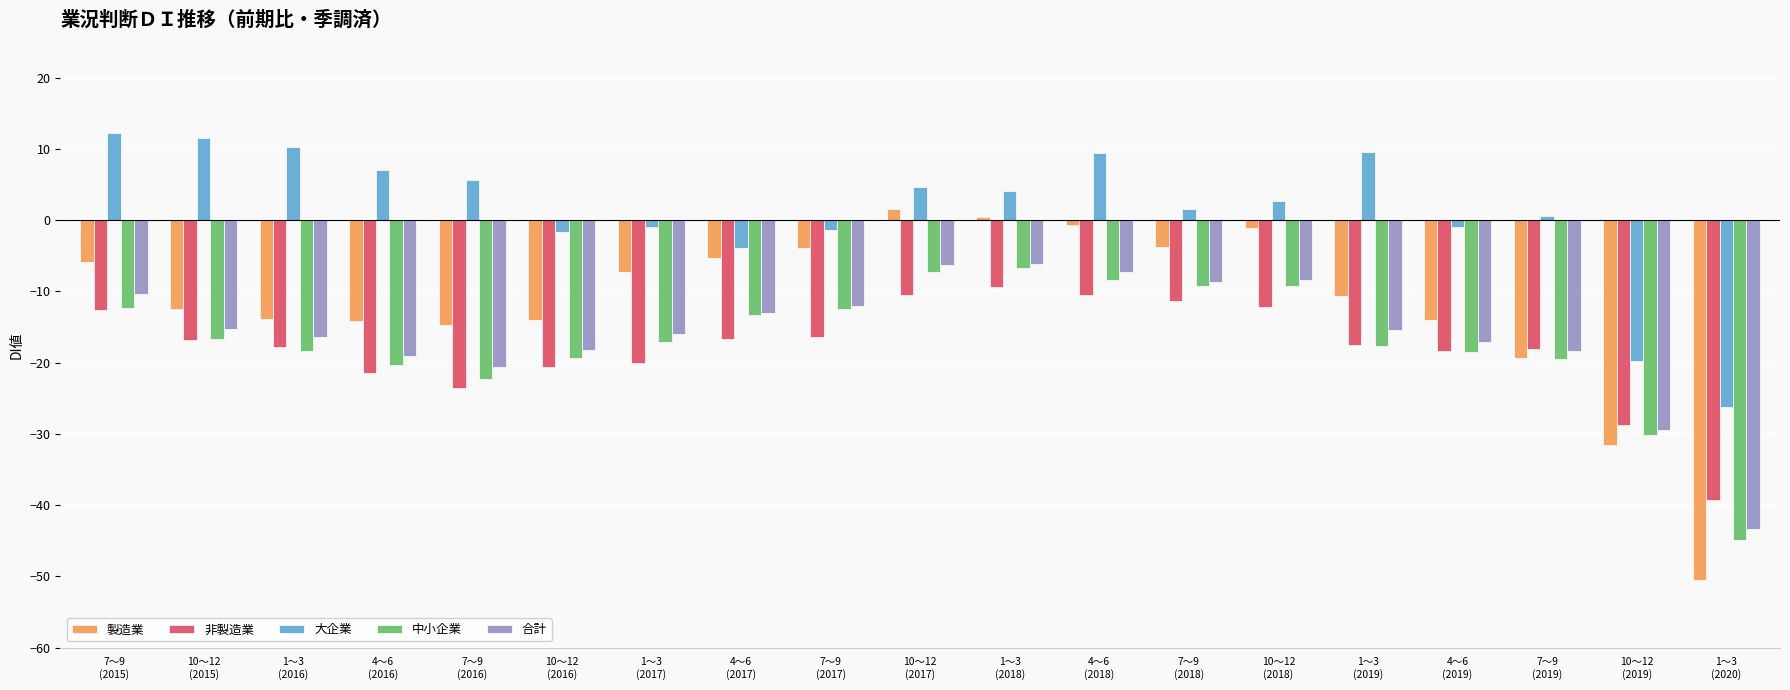

What is the highest value of the 大企業 series?

12.2